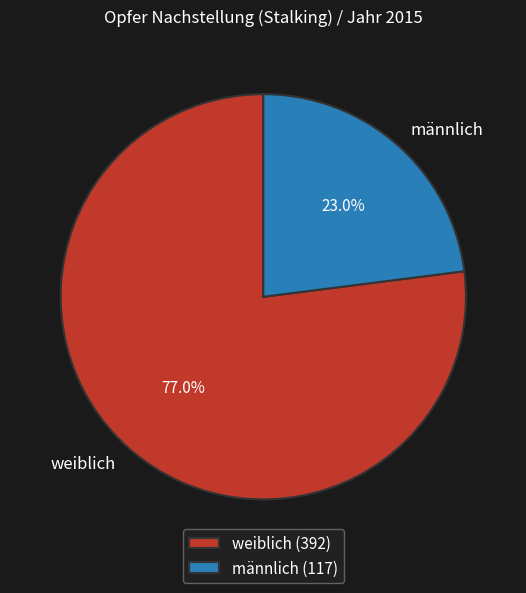

To the nearest percent, what is the average slice percentage?

50%